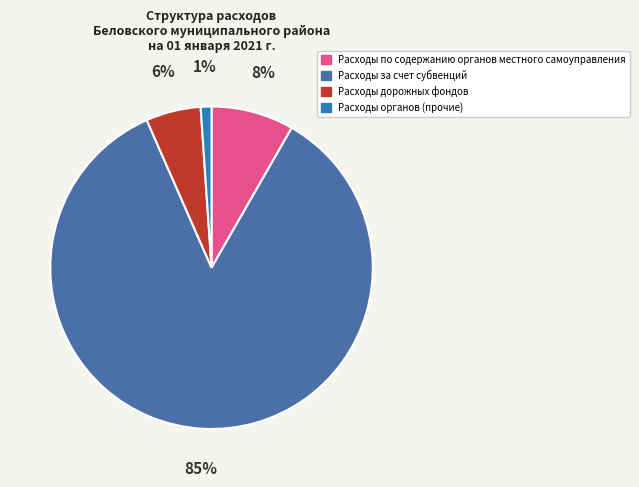

To the nearest percent, what is the average slice percentage?

25%